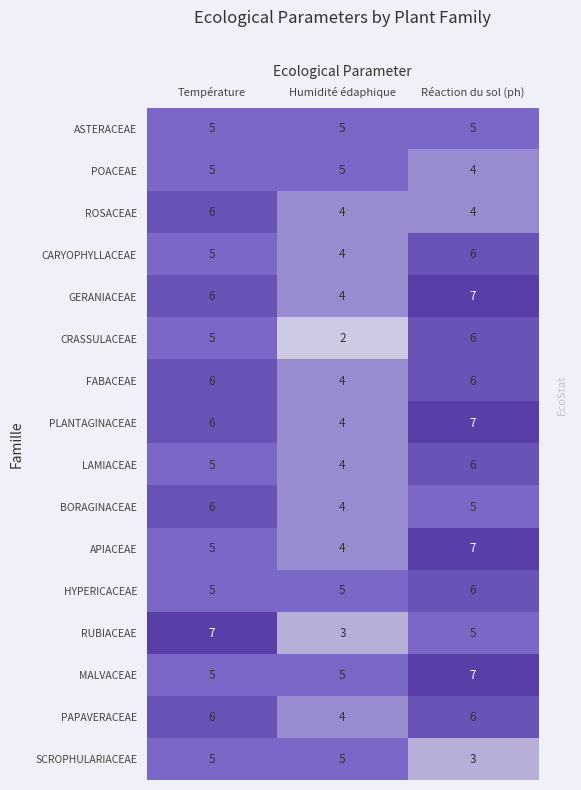

At which category is the sum across all series the highest?

Réaction du sol (ph)